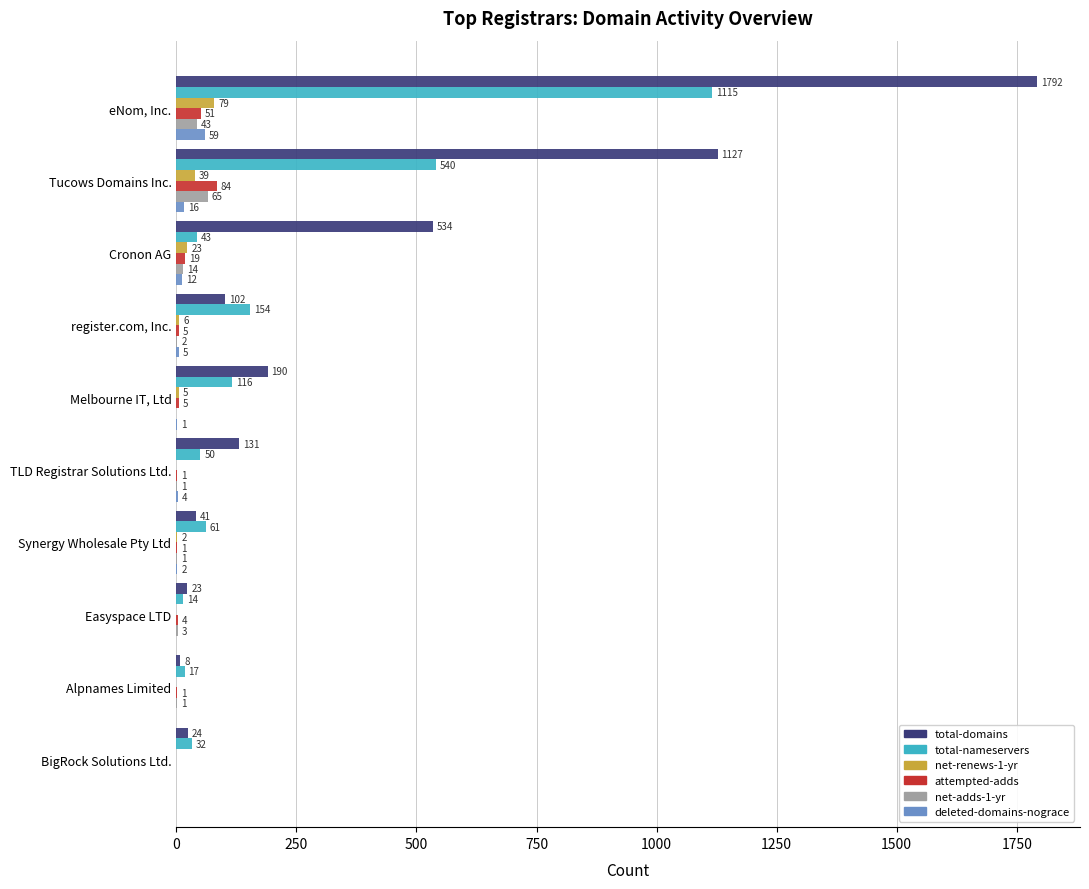

What is the sum of the net-adds-1-yr values at Tucows Domains Inc. and BigRock Solutions Ltd.?

65